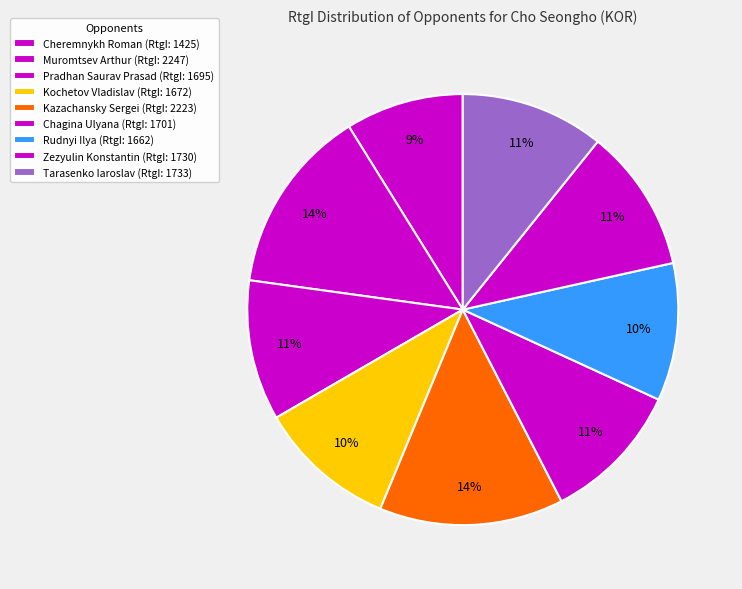

Count the number of slices in the pie.

9